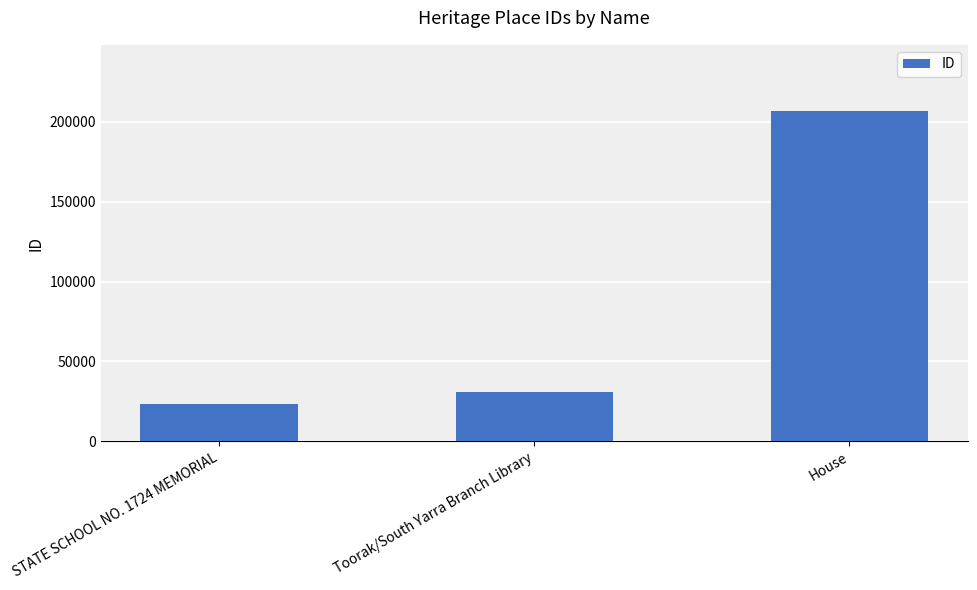

Which category has the lowest value across all series?

STATE SCHOOL NO. 1724 MEMORIAL